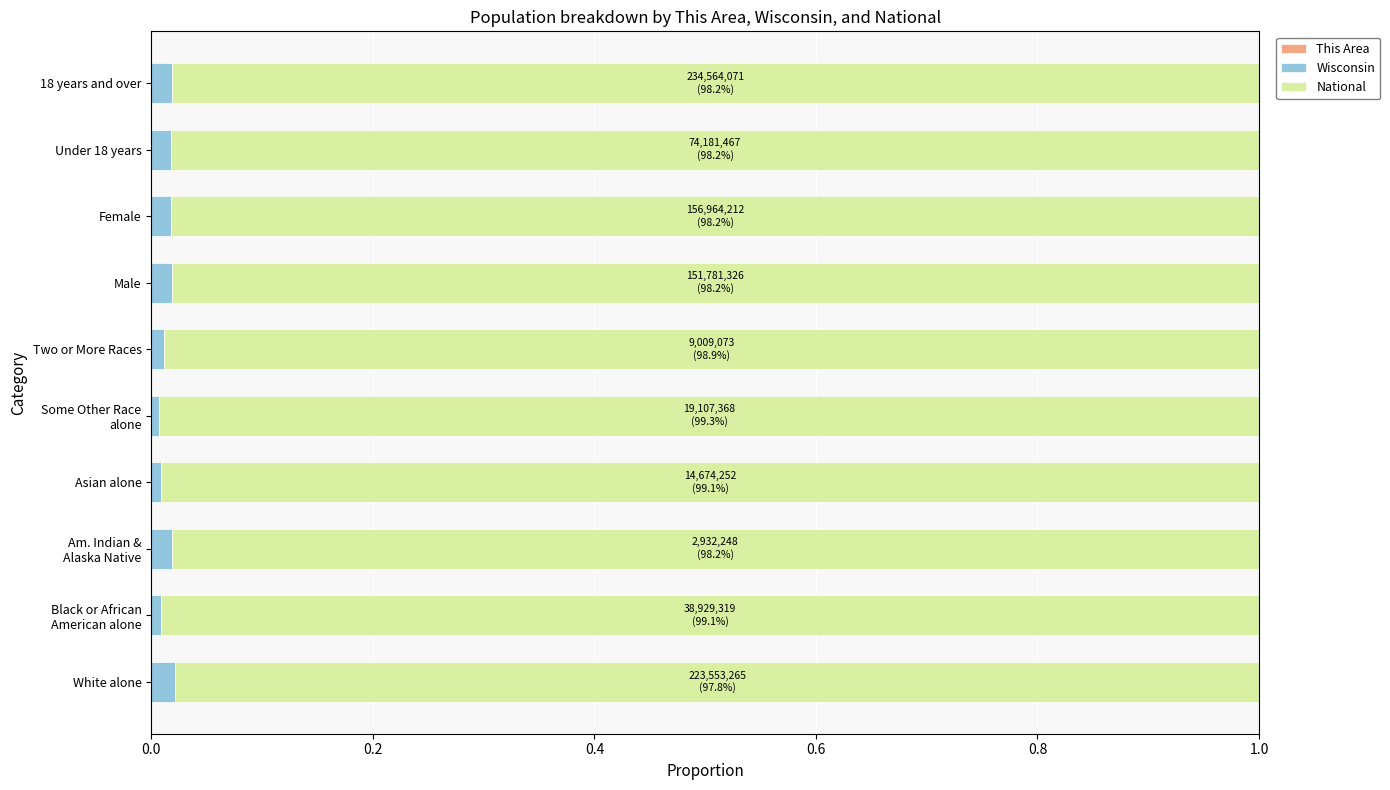

Reading left to right, transcribe all the data shown in this chart.

This Area: 0.0	0.0	0.0	0.0	0.0	0.0	0.0	0.0	0.0	0.0
Wisconsin: 0.0	0.0	0.0	0.0	0.0	0.0	0.0	0.0	0.0	0.0
National: 1.0	1.0	1.0	1.0	1.0	1.0	1.0	1.0	1.0	1.0